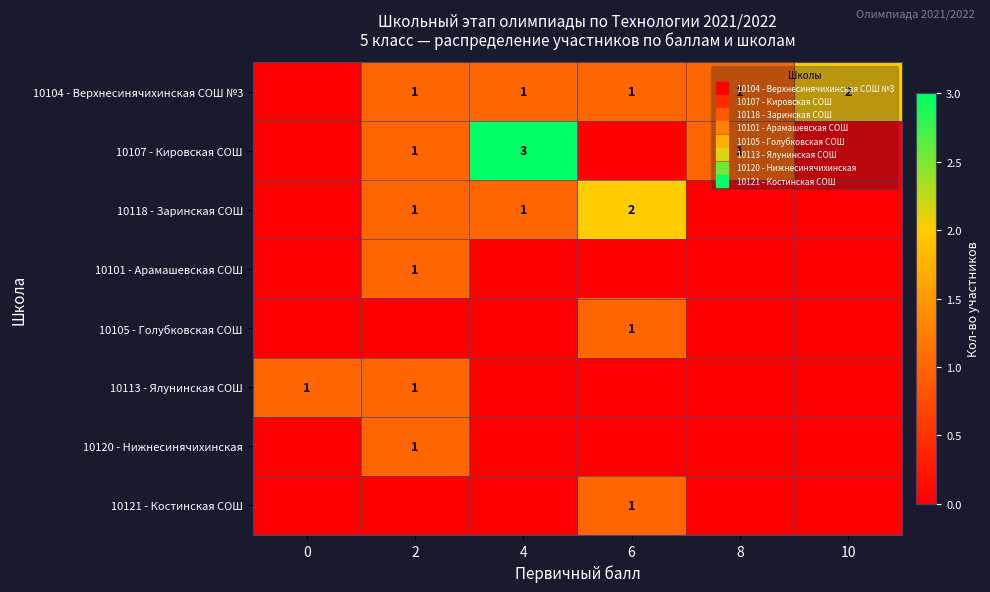

Is the value of 10118 - Заринская СОШ at 10 greater than the value of 10120 - Нижнесинячихинская at 8?

No